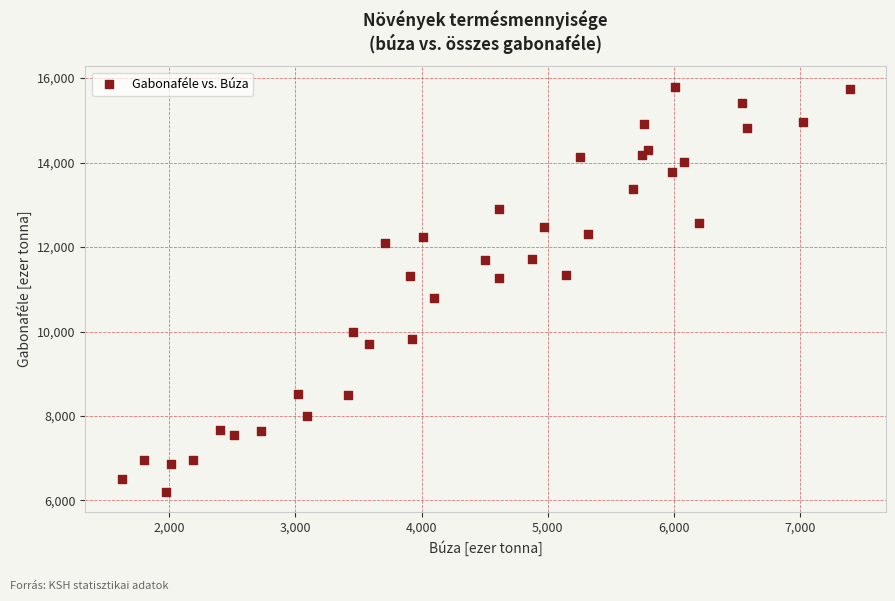

What is the range of X values (max minus min)?

5768